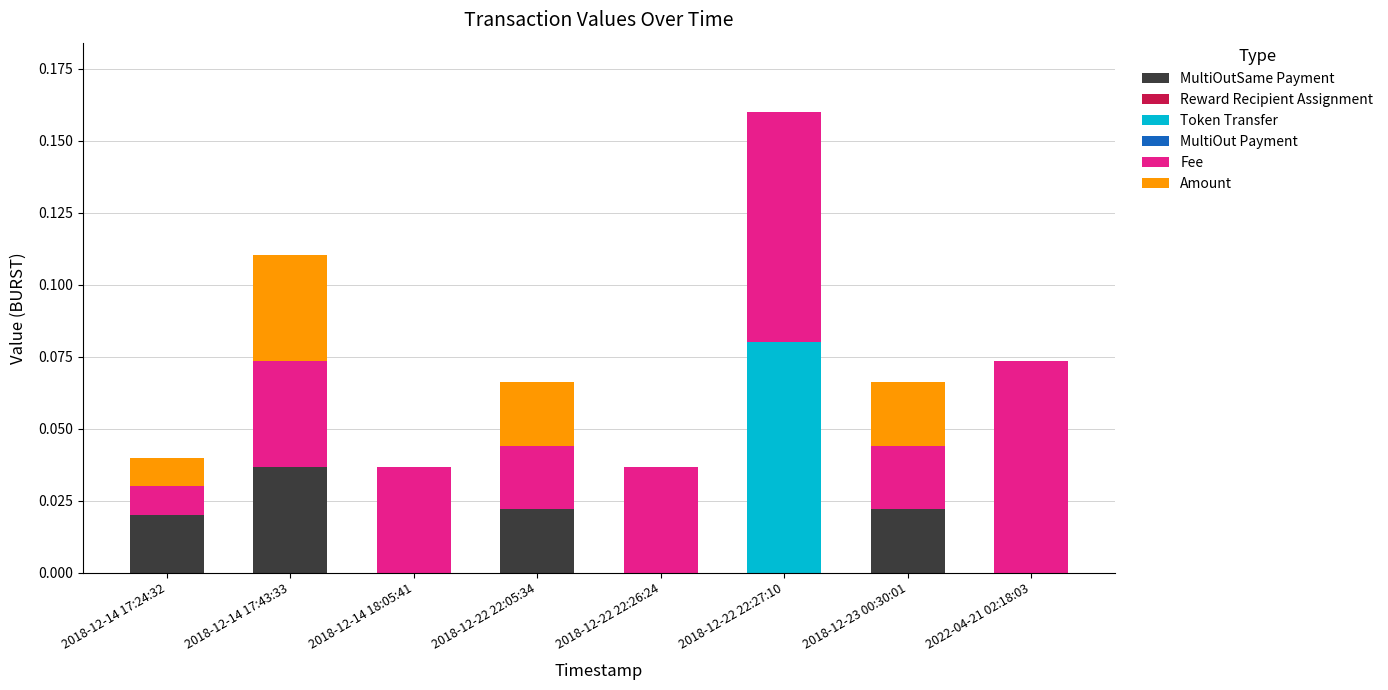

At which label does MultiOutSame Payment reach its peak?

2018-12-14 17:43:33